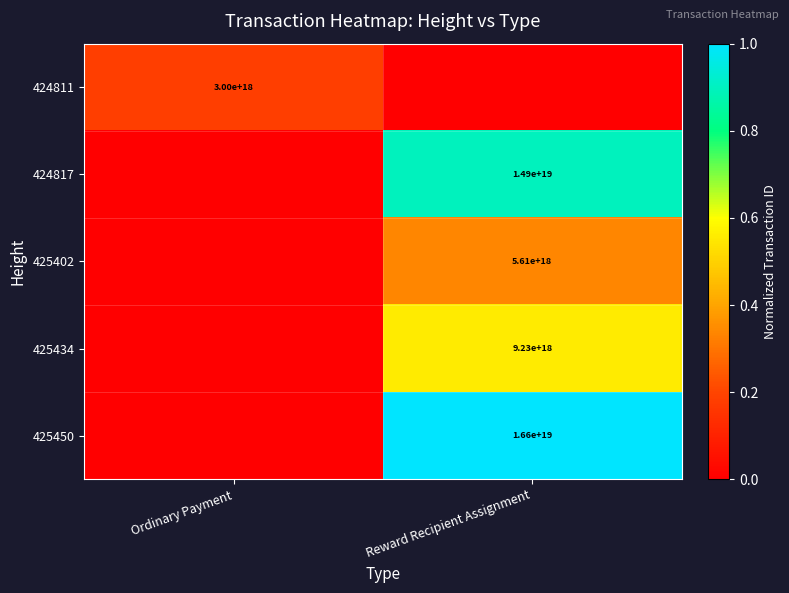

What is the total value across all series at Reward Recipient Assignment?

2.8